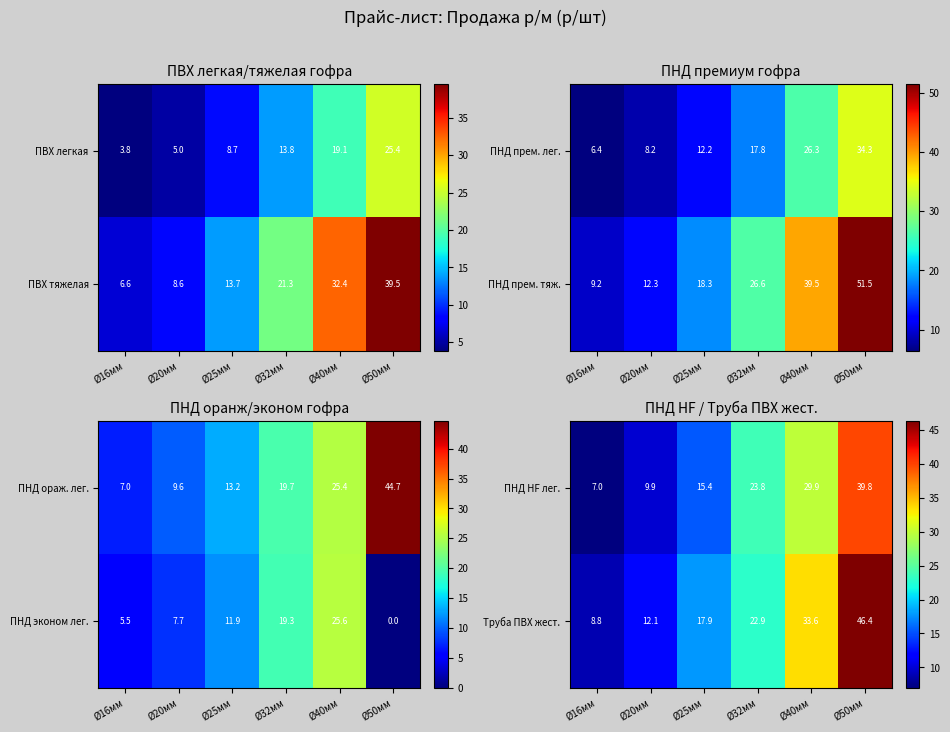

What is the difference between the maximum and minimum values in the ПНД HF лег. series?

32.8